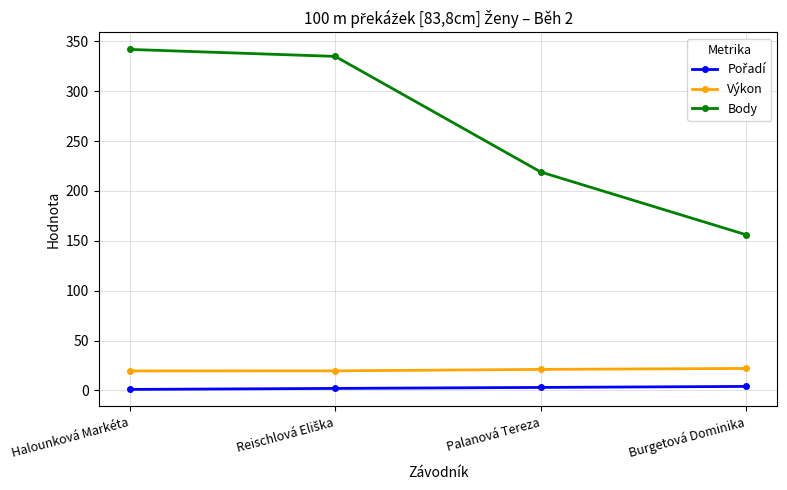

Is the value of Výkon at Halounková Markéta greater than the value of Body at Halounková Markéta?

No